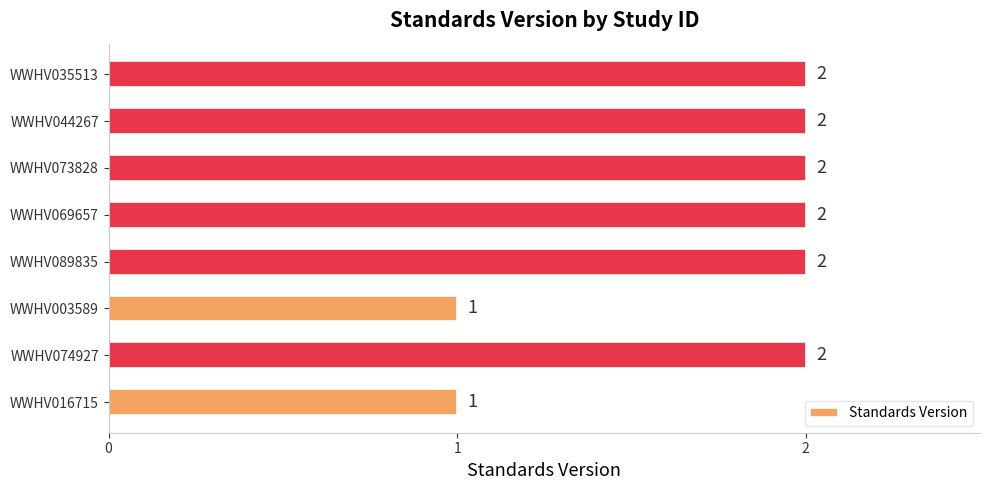

How many values are between 2 and 3?

6